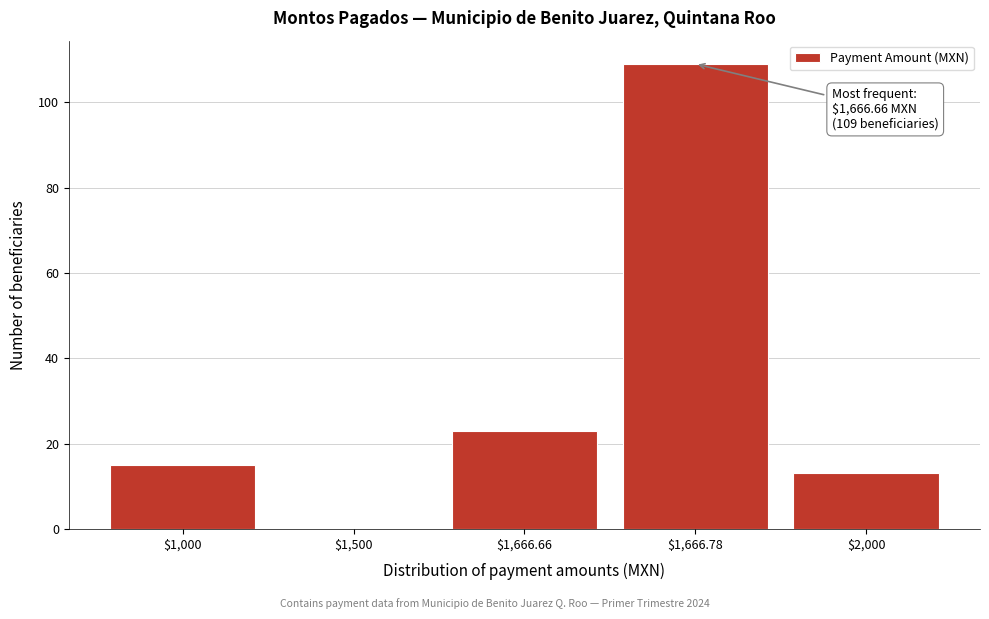

At which label is the value closest to 54?

$1,666.66